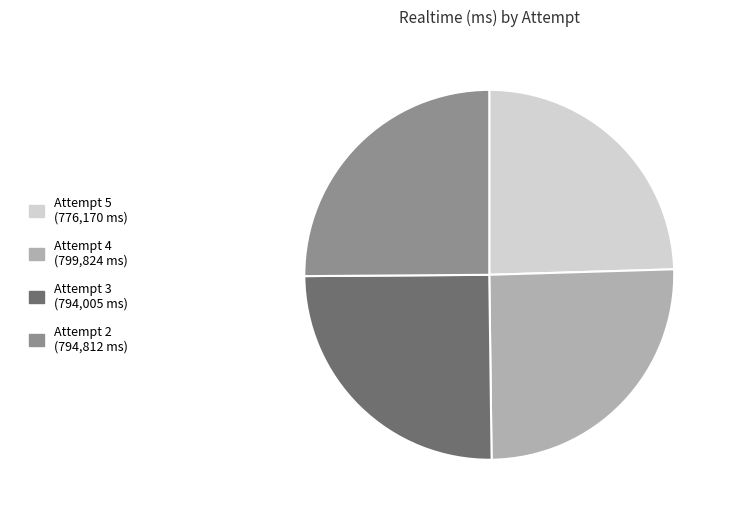

Do Attempt 5 and Attempt 2 together represent more than half of the pie?

No